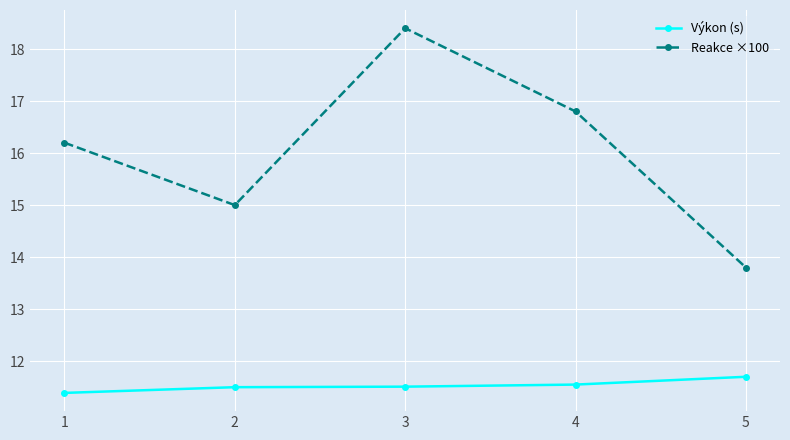

The value of Reakce ×100 at 4 is 16.8. True or false?

True